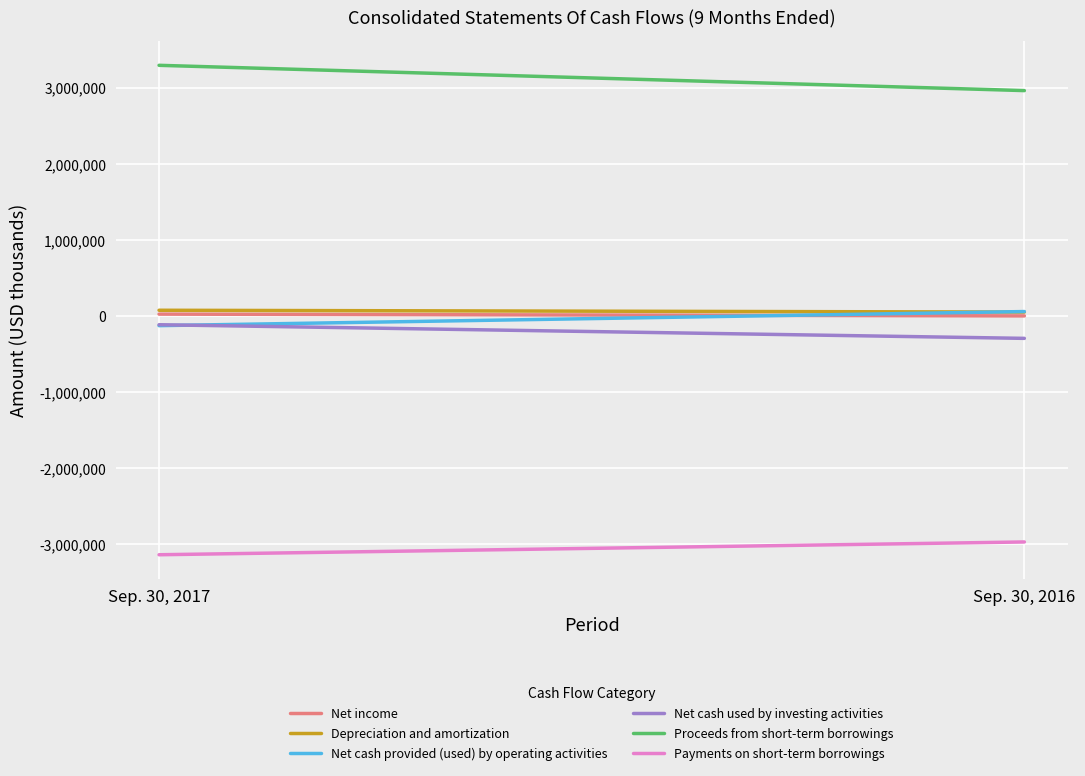

Between Sep. 30, 2016 and Sep. 30, 2017, which is larger?

Sep. 30, 2017